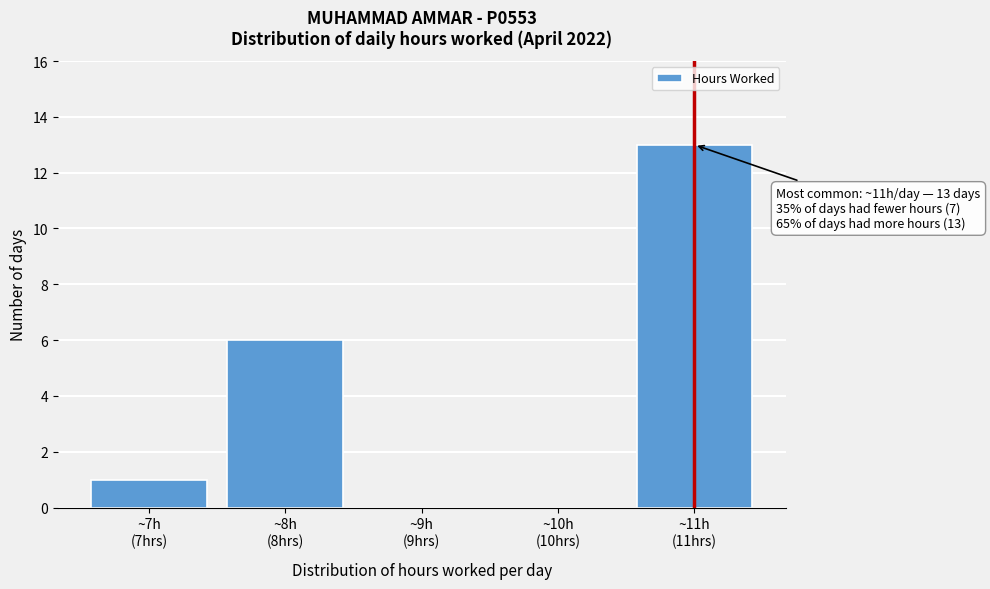

What is the sum of all values?

20